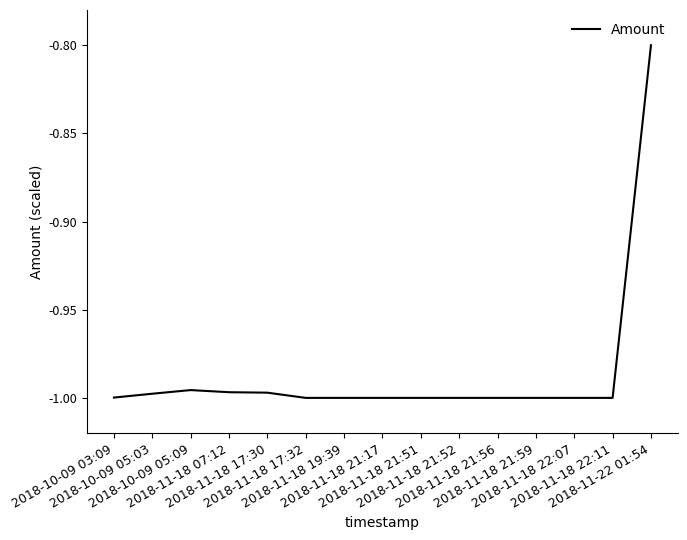

Does the chart have visible grid lines?

No